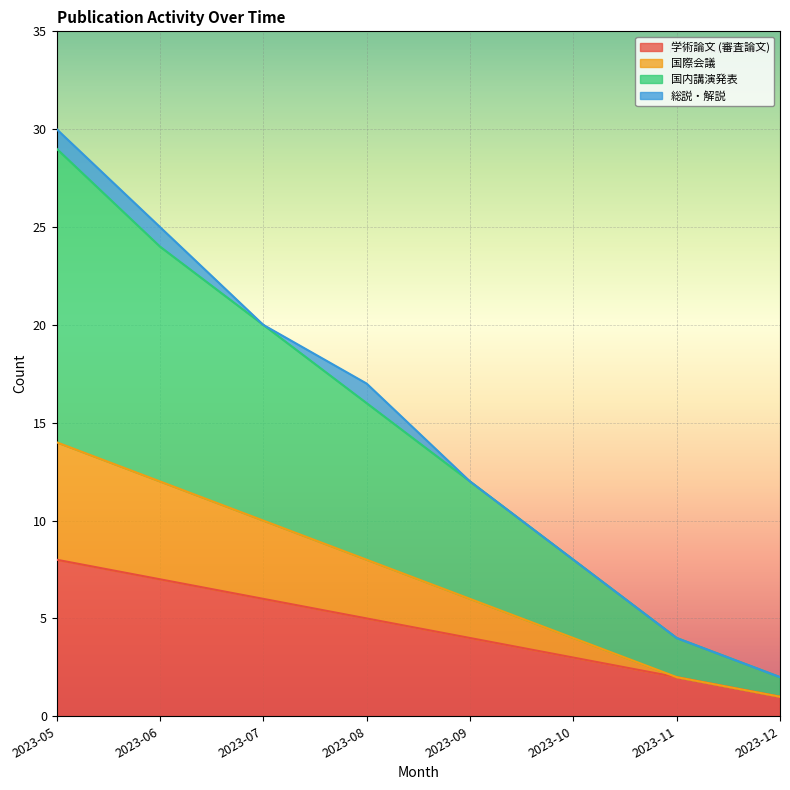

At which label does 学術論文 (審査論文) reach its peak?

2023-05